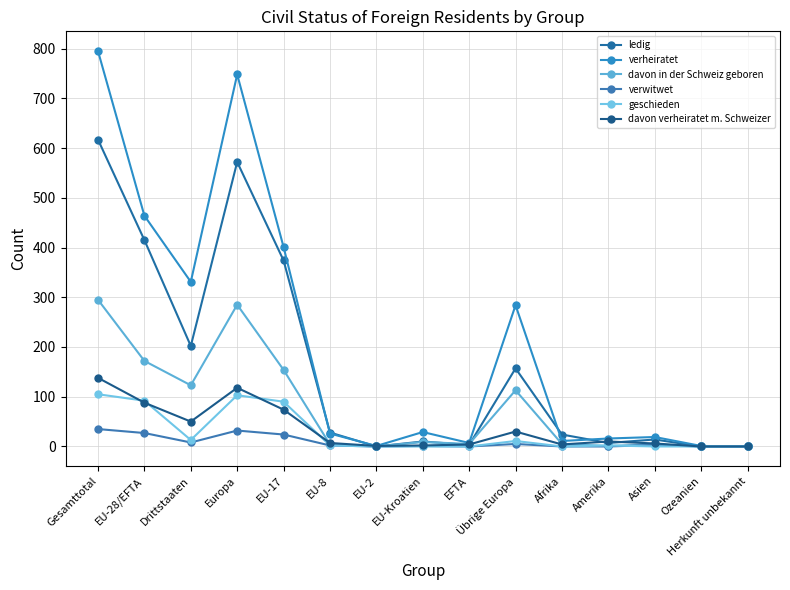

What is the label of the 12th point from the right?

Europa